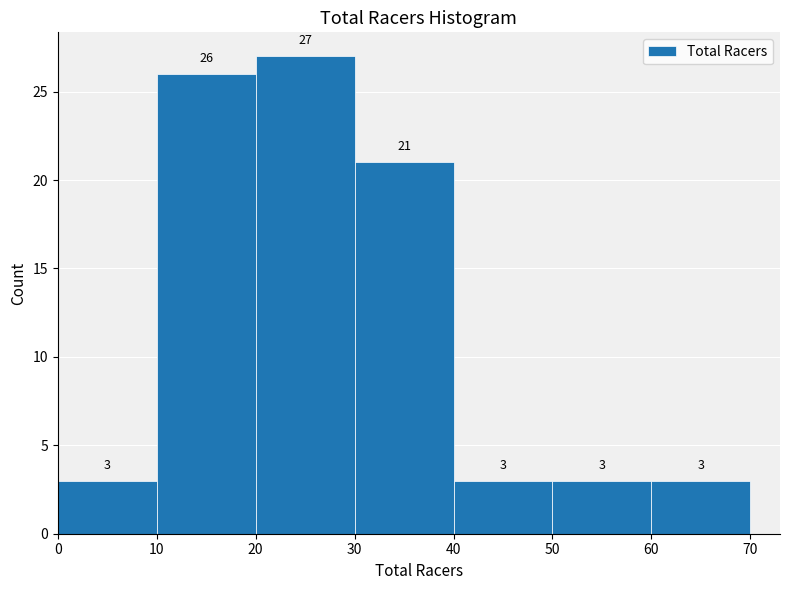

What is the height of the bar covering 50 to 60 on the x-axis?

3